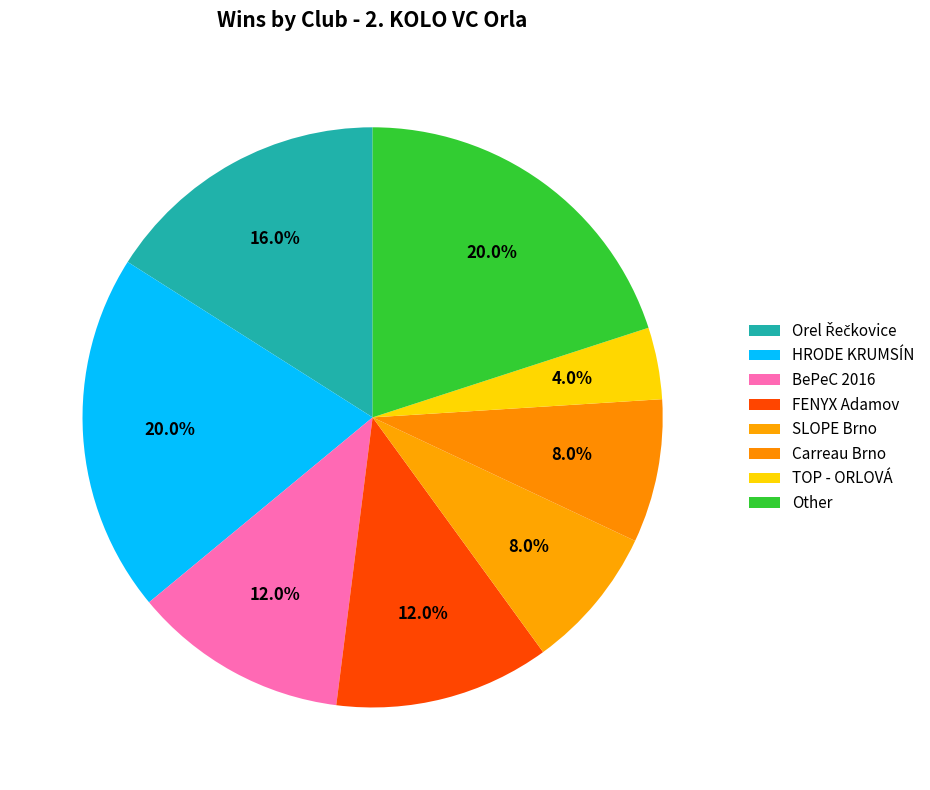

How many slices are in this pie chart?

8